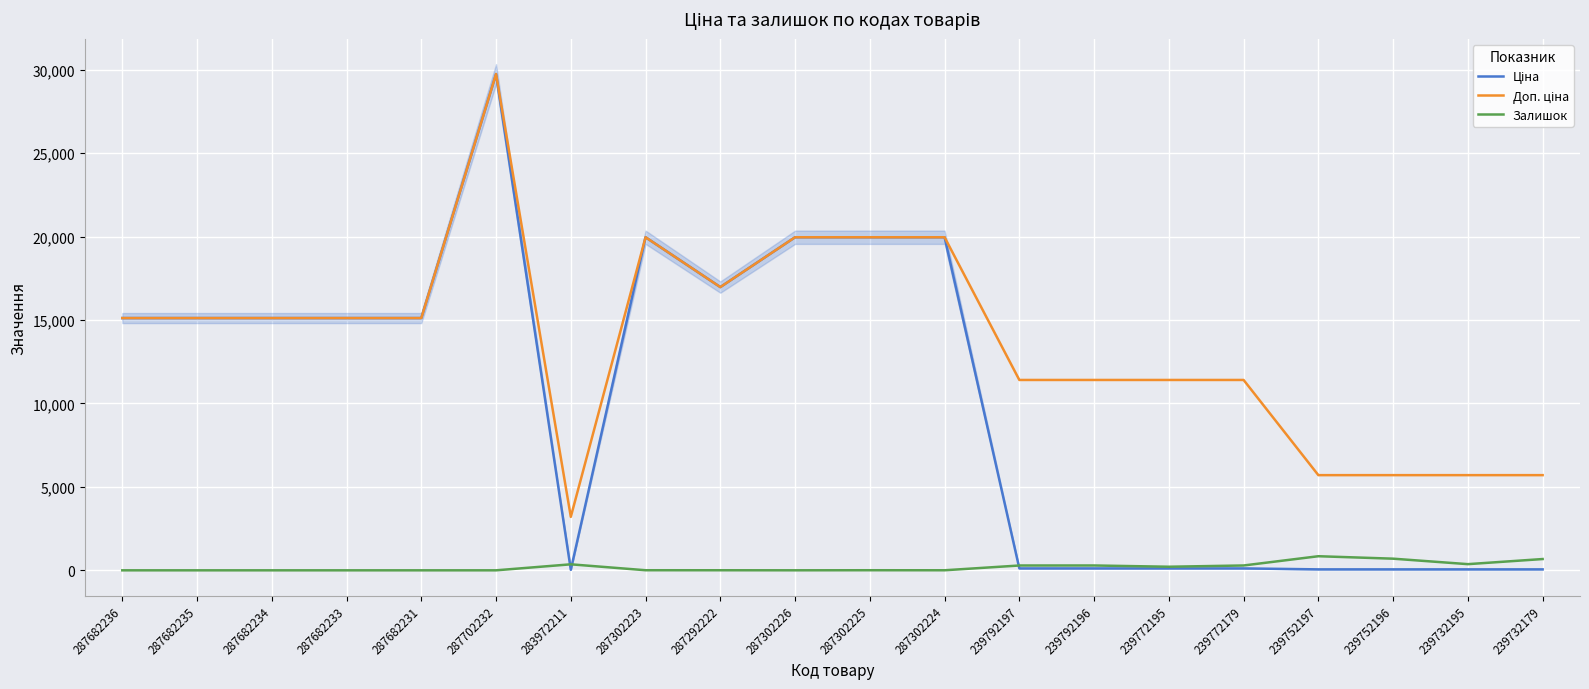

What is the value of the Ціна point at the 15th from the left?

114.1